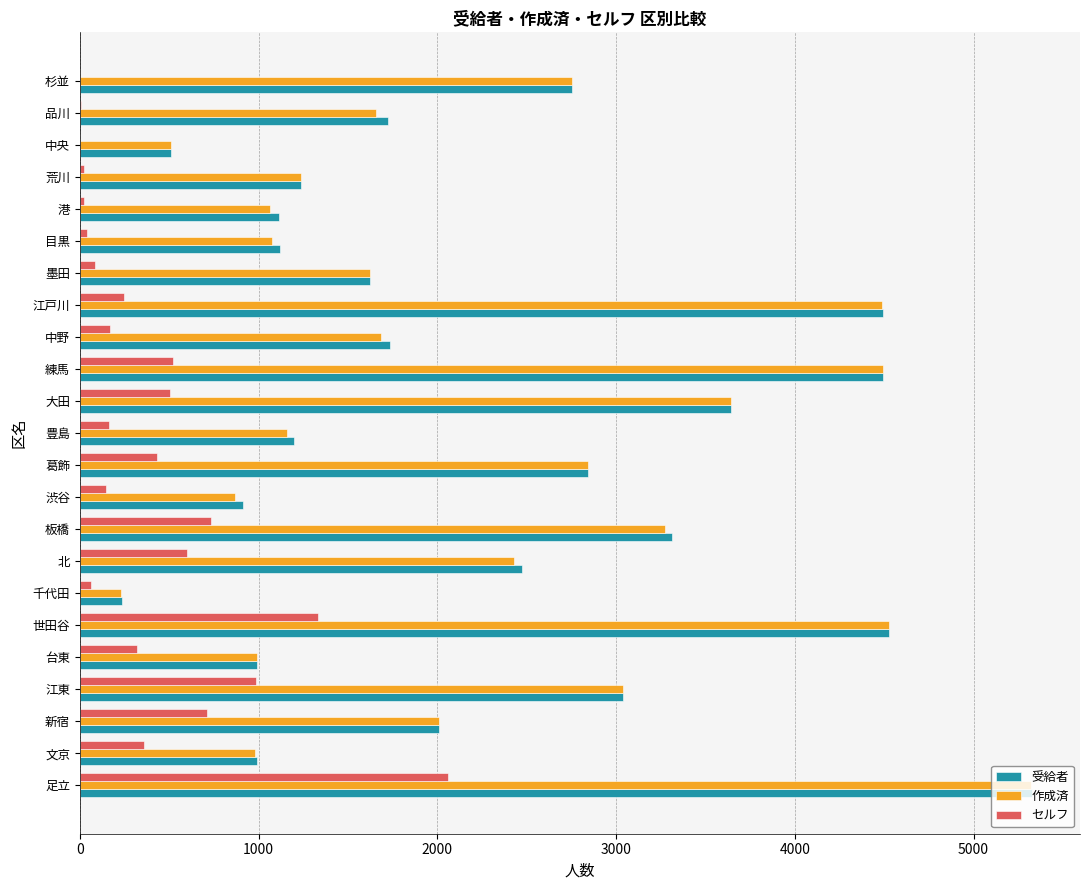

What is the maximum value shown in the chart?

5329